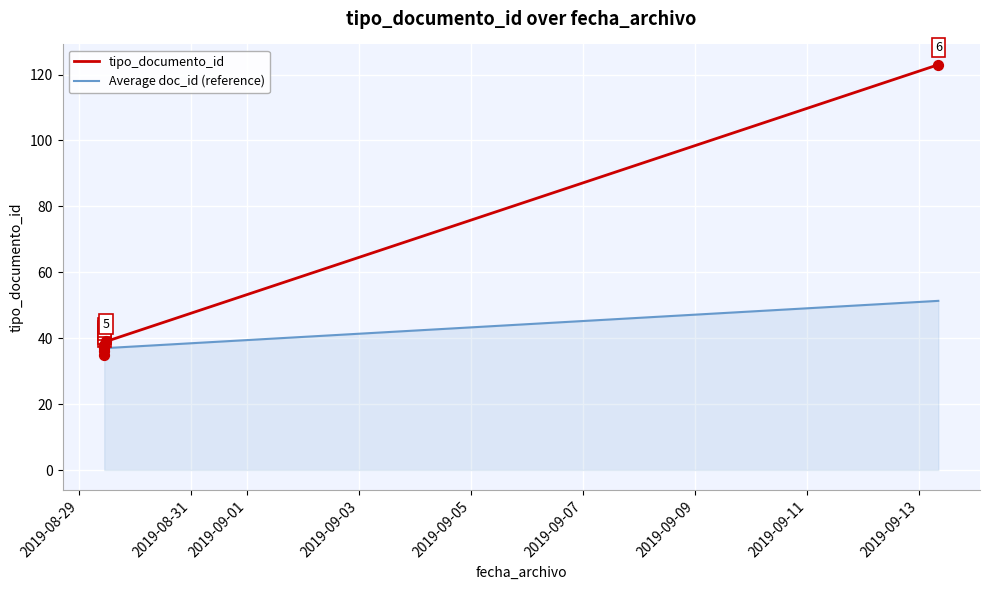

Is the value of Average doc_id (reference) at 2019-08-31 greater than the value of tipo_documento_id at 2019-08-31?

No